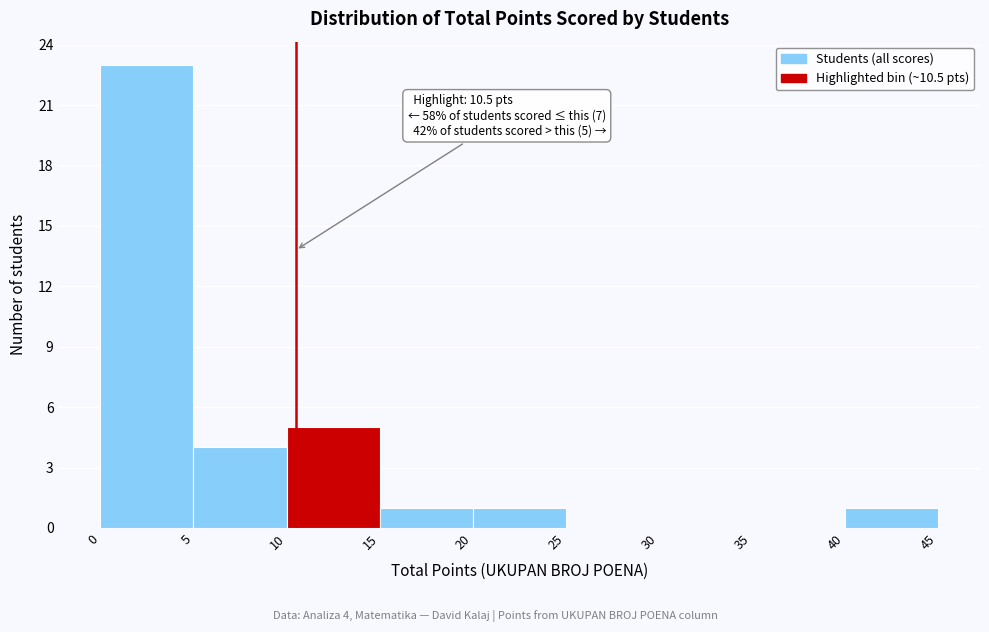

Which range on the x-axis has the tallest bar?

0 to 5